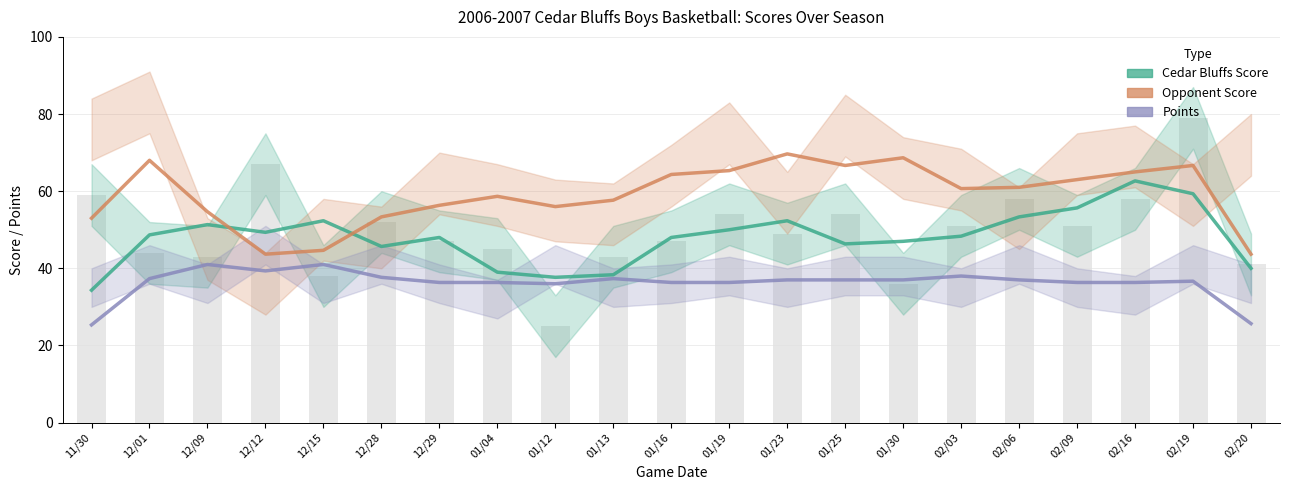

List the labels in order of Opponent Score value, largest first.

01/23, 01/30, 12/01, 01/25, 02/19, 01/19, 02/16, 01/16, 02/09, 02/06, 02/03, 01/04, 01/13, 12/29, 01/12, 12/09, 12/28, 11/30, 12/15, 12/12, 02/20